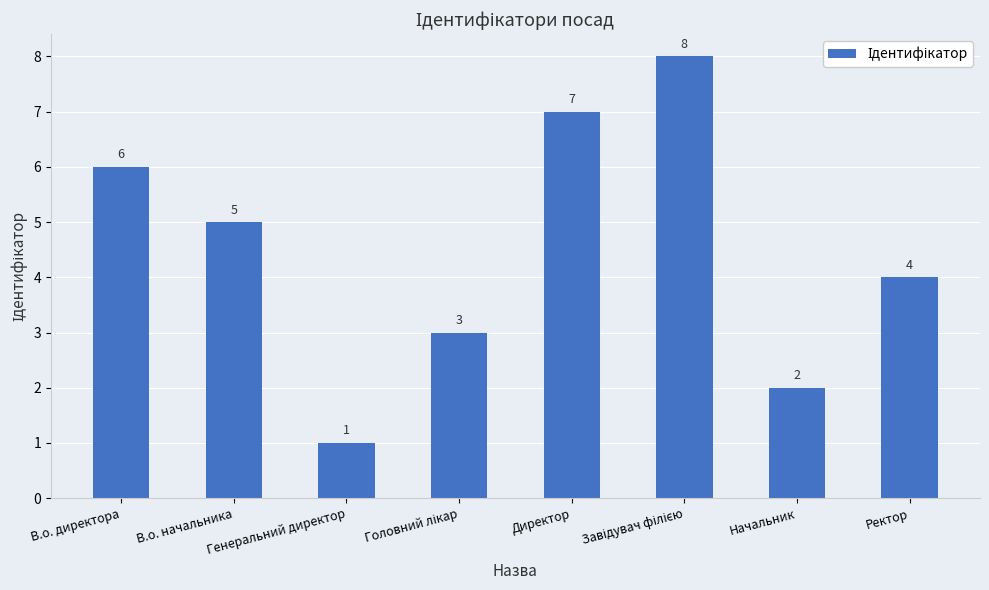

What is the maximum value shown in the chart?

8